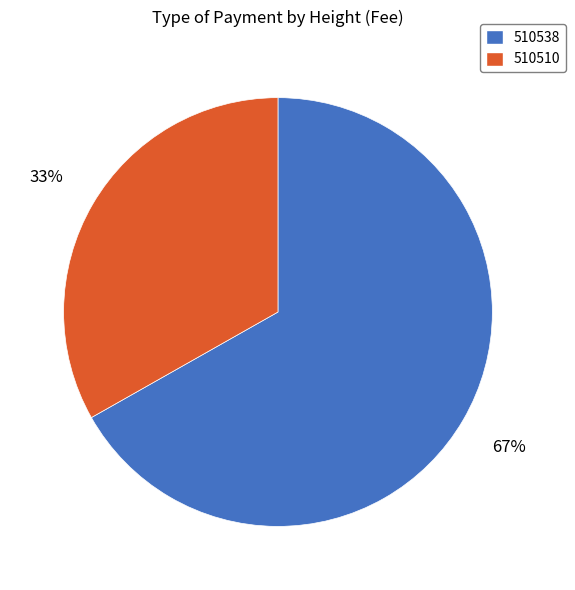

Approximately how many times larger is the value at 510510 compared to 510538?

0.5